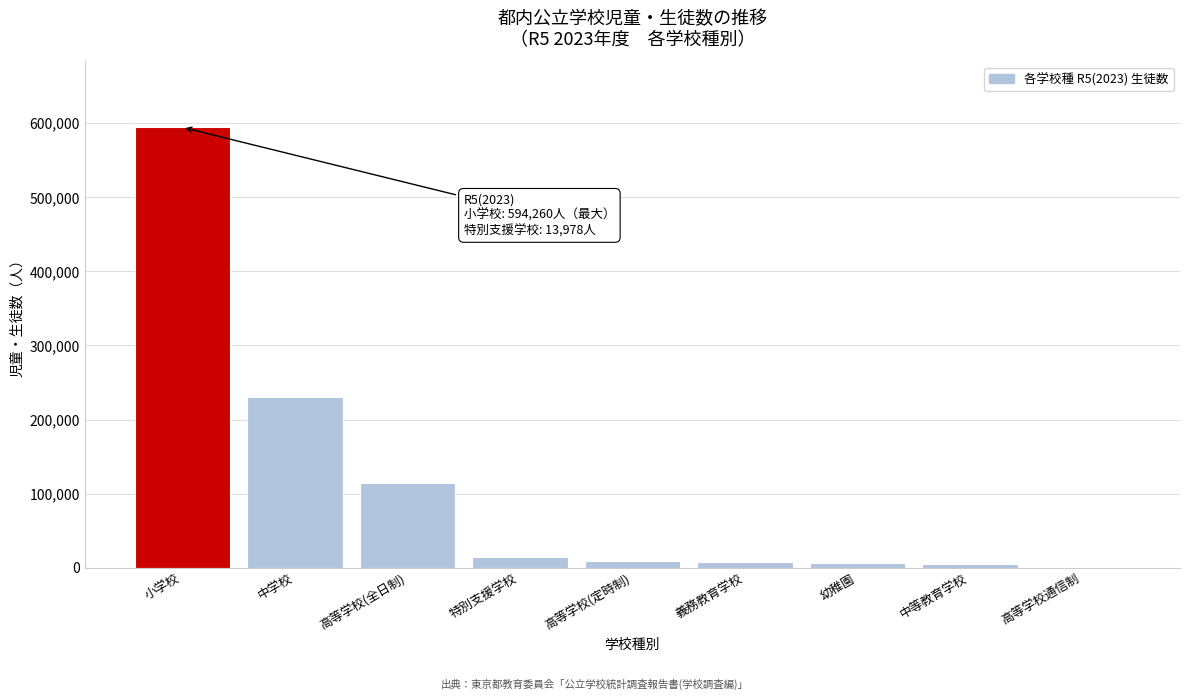

What is the sum of all values?

985621